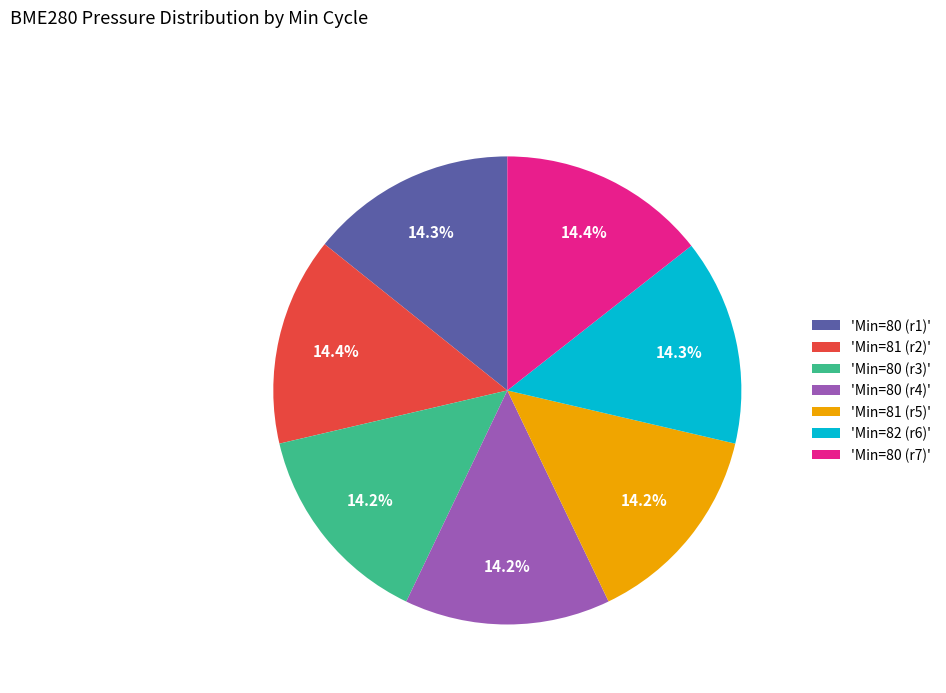

What is the ratio of the value at 'Min=81 (r5)' to the value at 'Min=80 (r7)'?

1.0